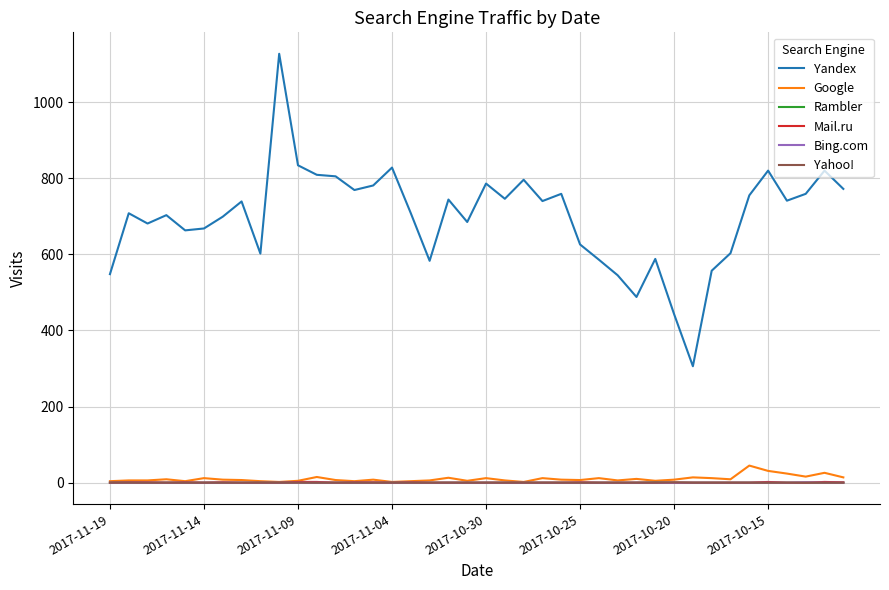

Which series has the largest total across all categories?

Yandex